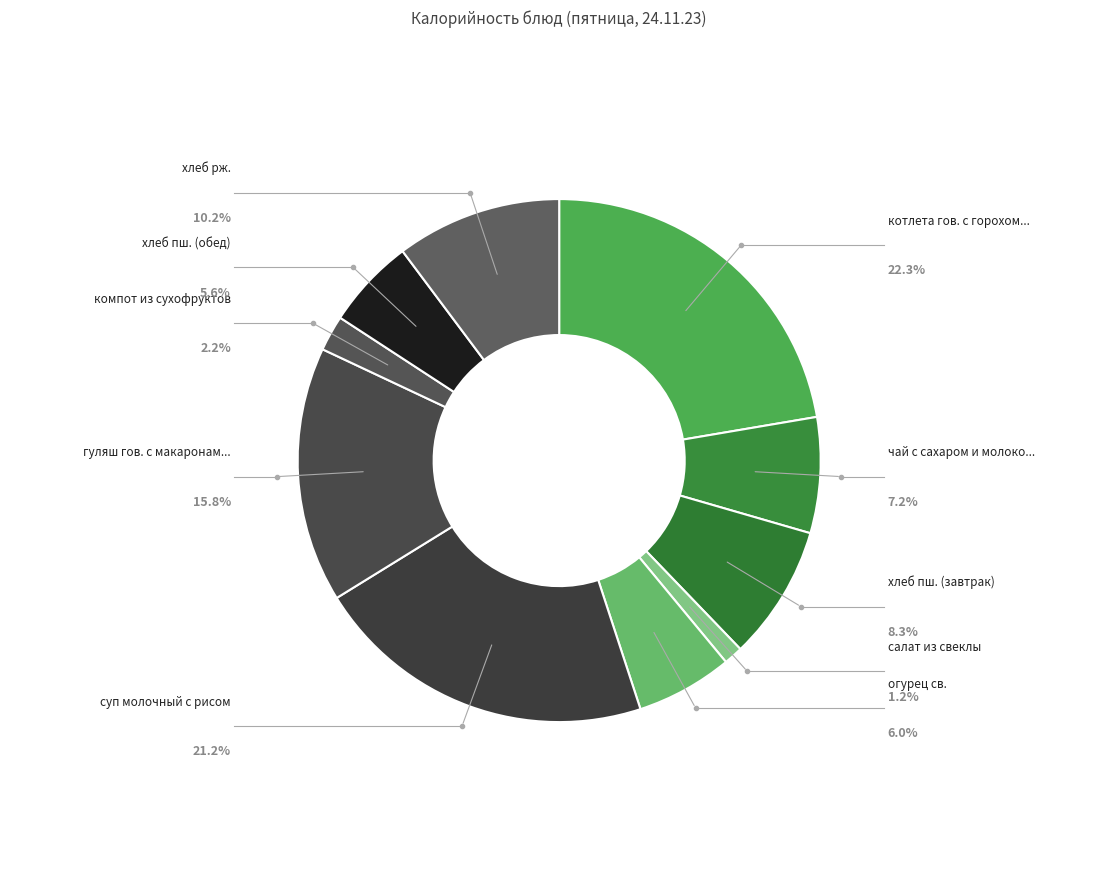

To the nearest percent, what portion does чай с сахаром и молоком represent?

7%